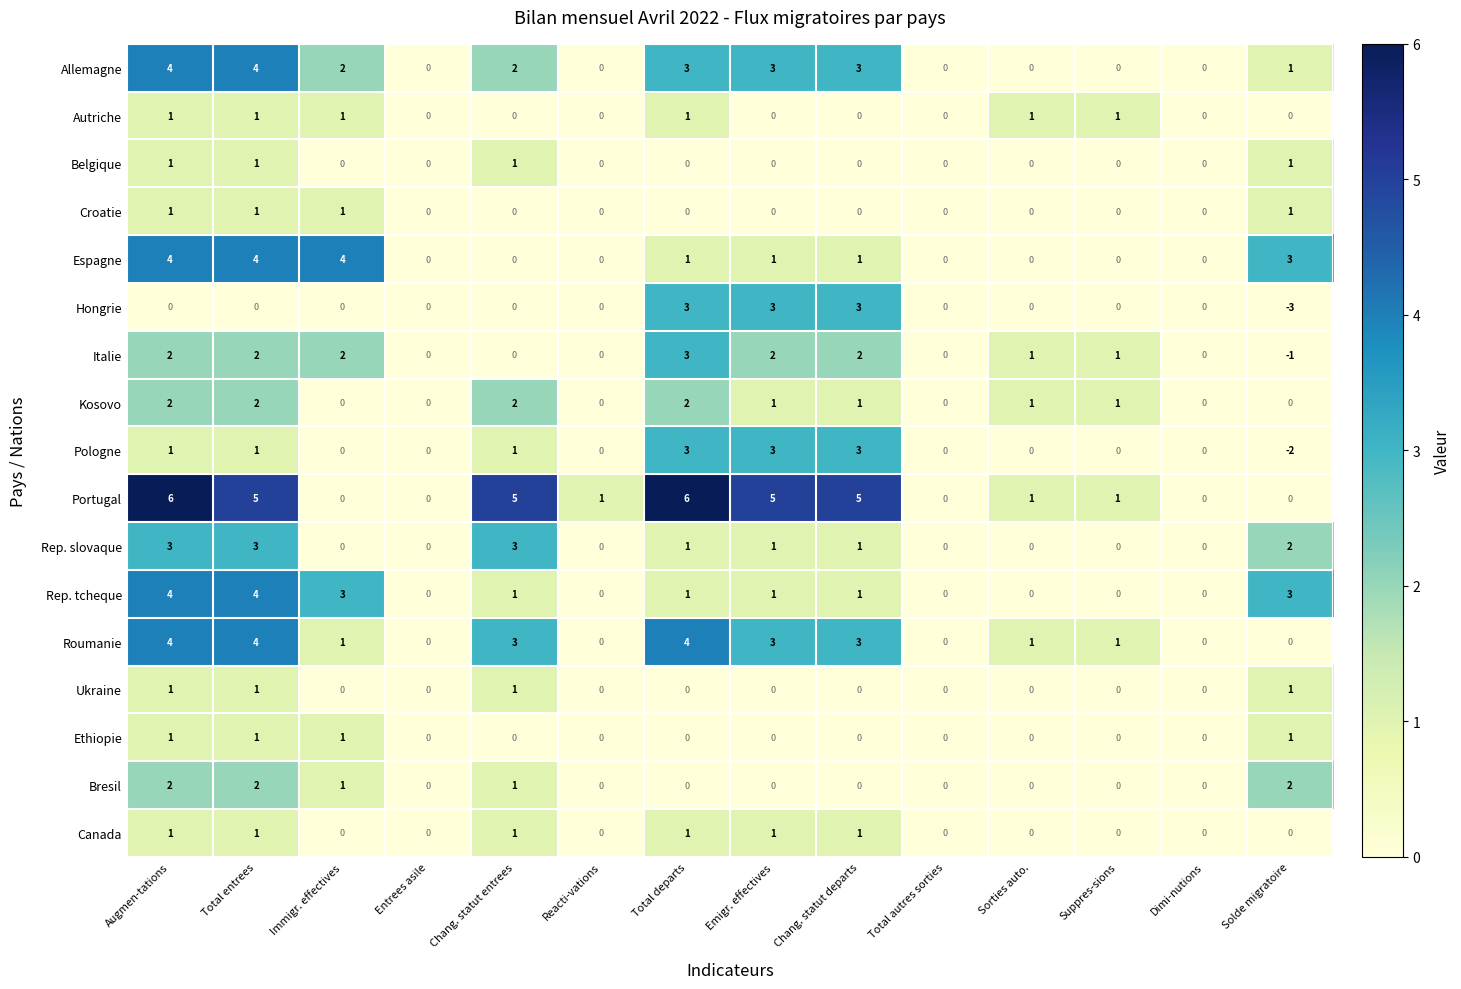

What is the spread (max minus min) of values at Chang. statut entrees?

5